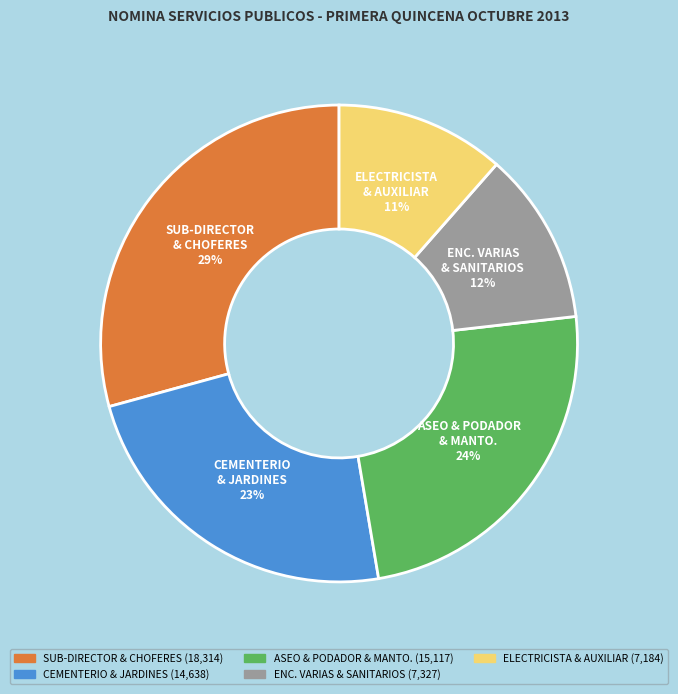

Is there a majority slice in this chart?

No